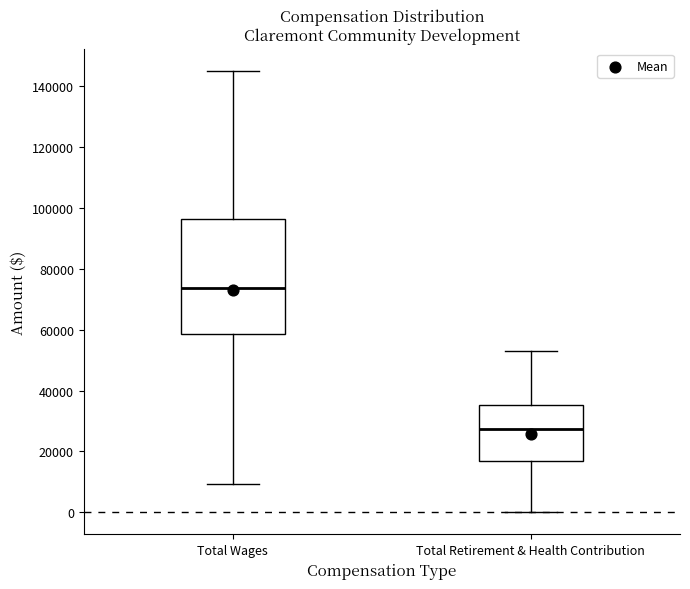

Reading left to right, transcribe this box plot: for each box, give where its median line is, the range the box spans, and where its two whiskers end, as read against the y-axis. The values are not printed on the chart, so give them approximately, as read against the axis.

Total Wages: median 74000, box 58000 to 96000, whiskers 10000 to 146000
Total Retirement & Health Contribution: median 28000, box 16000 to 36000, whiskers 0 to 54000